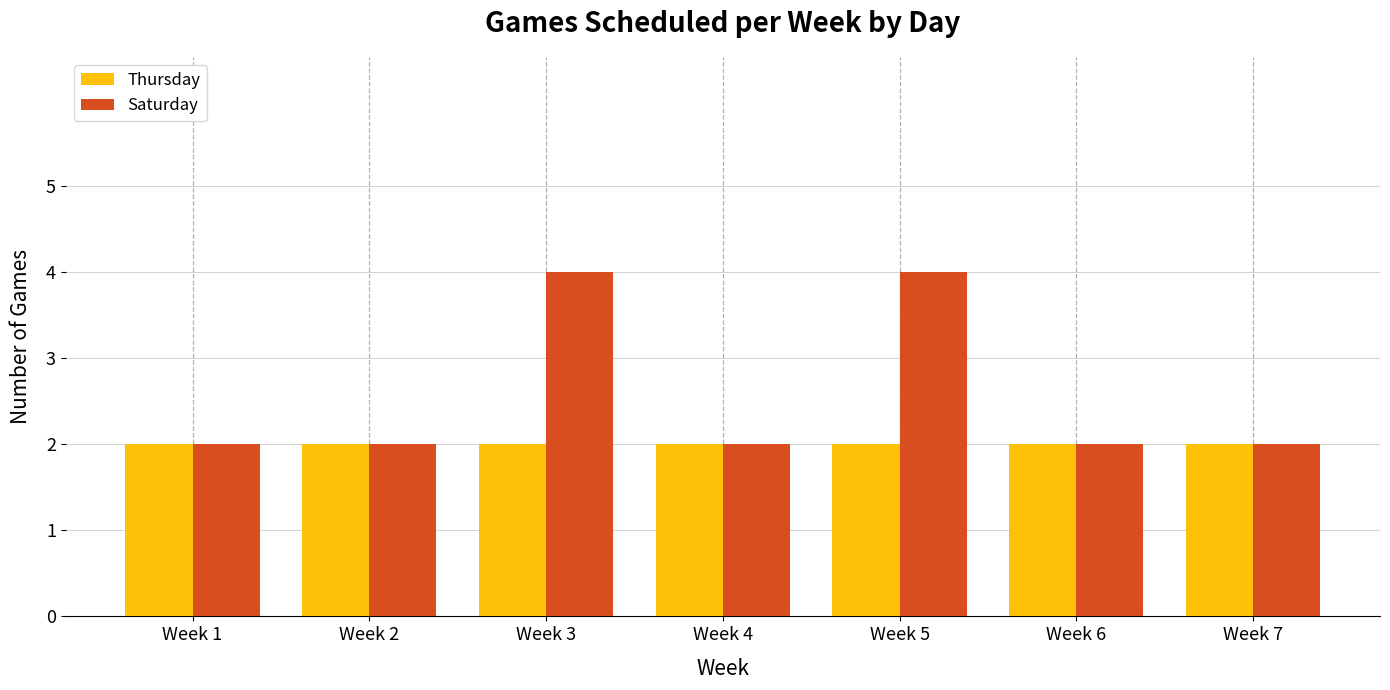

The Saturday series shows 1 at Week 2. True or false?

False